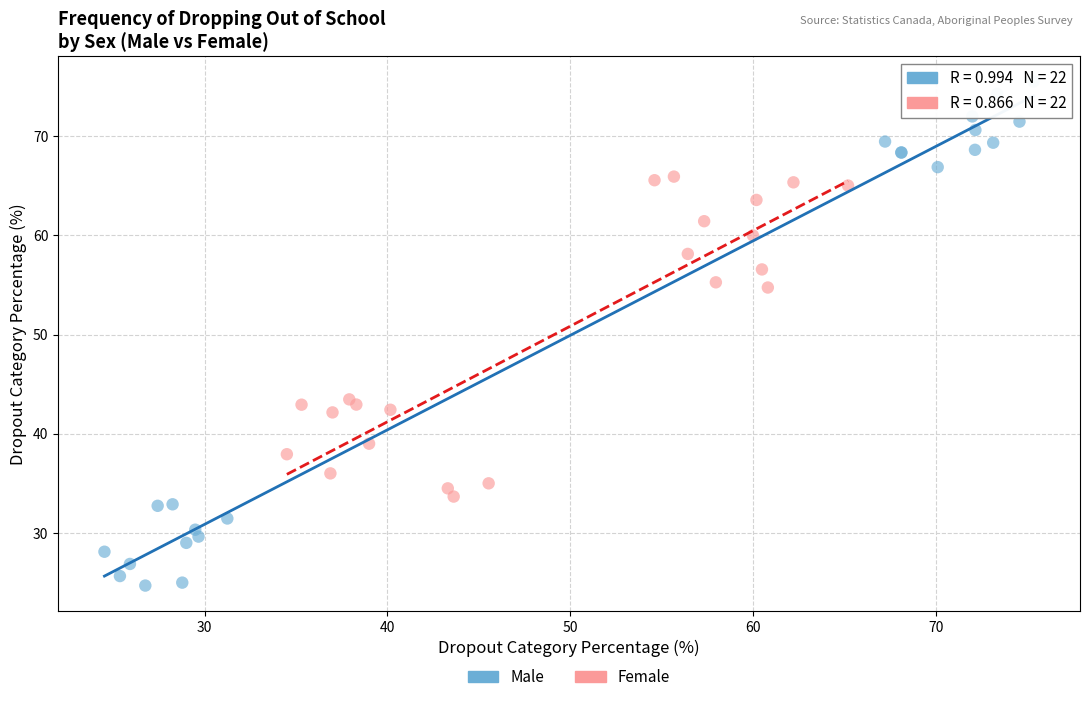

What are all the series names shown in the legend?

Male, Female